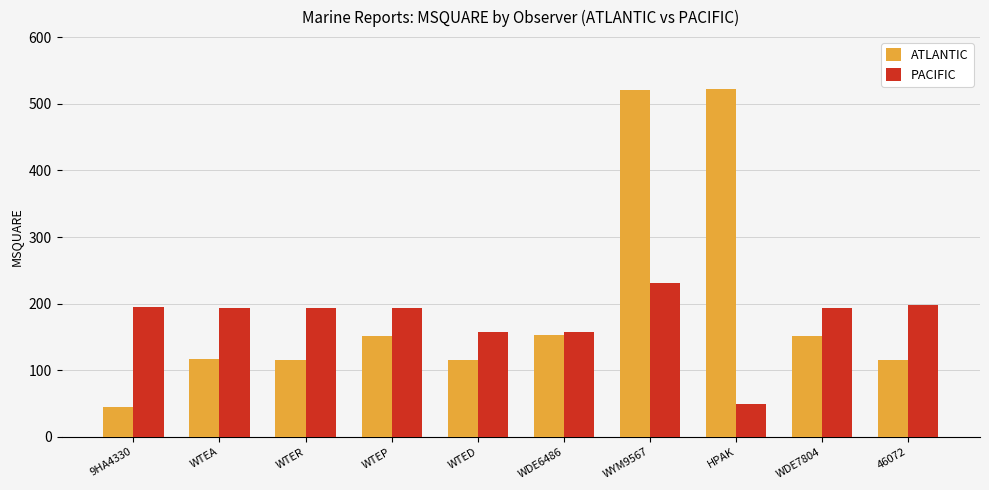

What is the value of the PACIFIC bar at the 9th from the left?

194